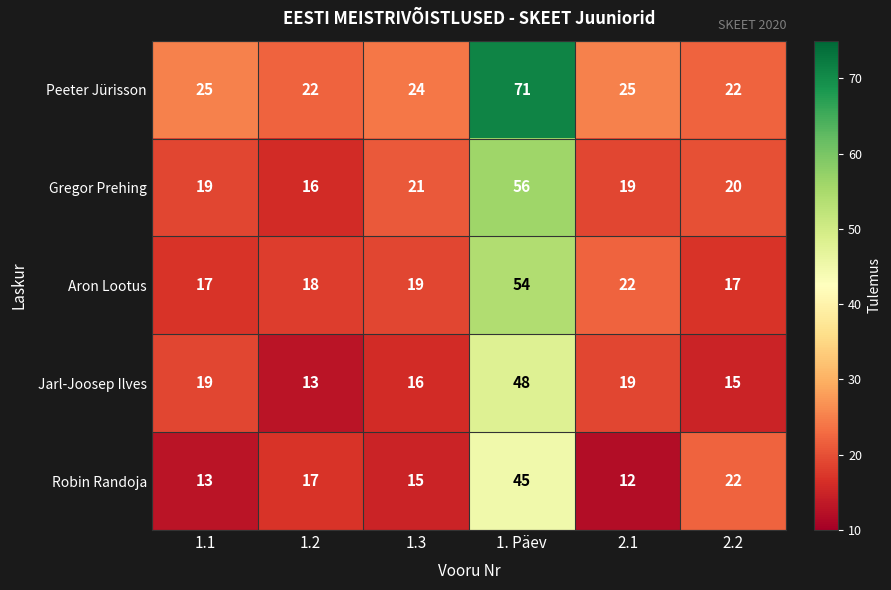

What is the sum of the Robin Randoja values at 1.2 and 2.1?

29